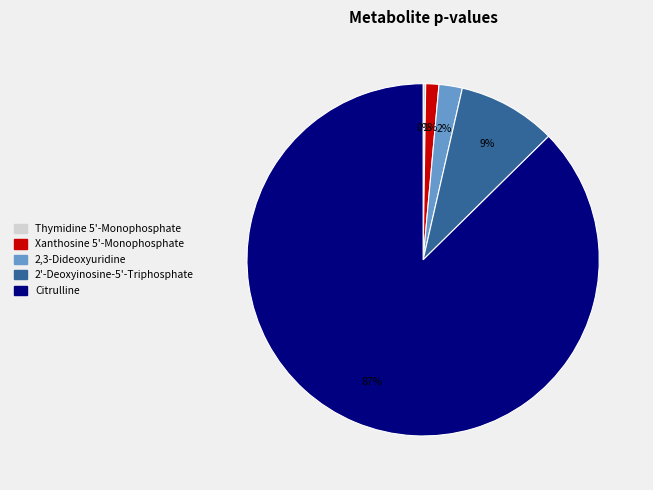

What percentage is the 2,3-Dideoxyuridine slice, to the nearest percent?

2%